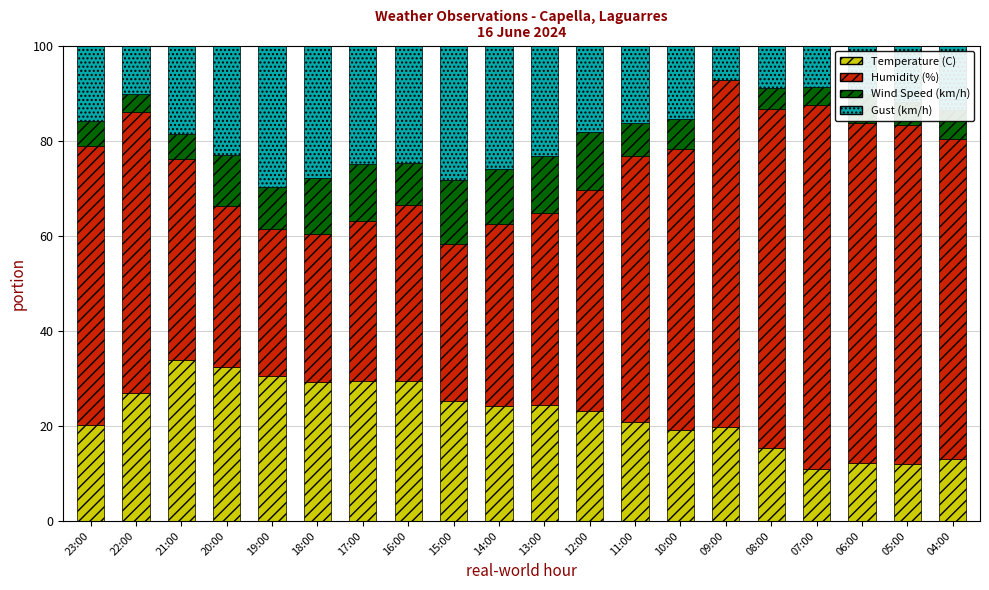

True or false: Temperature (C) has a value of 6.6 at 16:00.

False